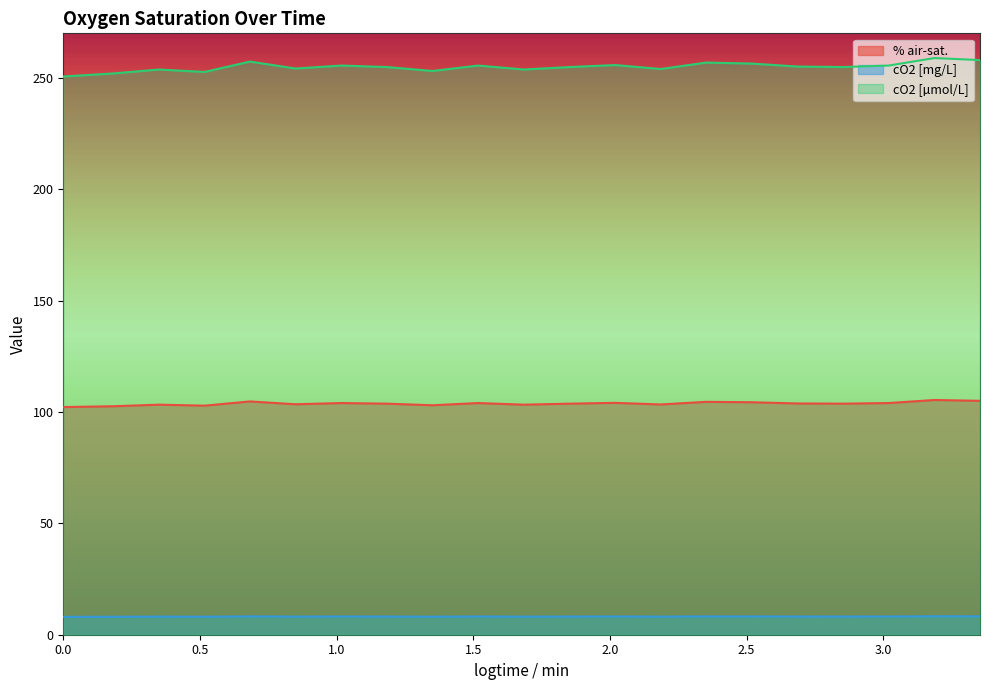

Reading left to right, transcribe all the data shown in this chart.

% air-sat.: 102.2	102.6	103.3	102.8	104.7	103.5	104.0	103.7	103.0	104.0	103.3	103.7	104.1	103.4	104.6	104.4	103.8	103.7	104.0	105.4	105.0
cO2 [mg/L]: 8.0	8.1	8.1	8.1	8.2	8.1	8.2	8.2	8.1	8.2	8.1	8.2	8.2	8.1	8.2	8.2	8.2	8.2	8.2	8.3	8.3
cO2 [µmol/L]: 250.6	252.0	253.8	252.7	257.3	254.2	255.5	254.9	253.1	255.5	253.8	254.9	255.8	254.0	256.9	256.4	255.1	254.9	255.5	258.9	258.0